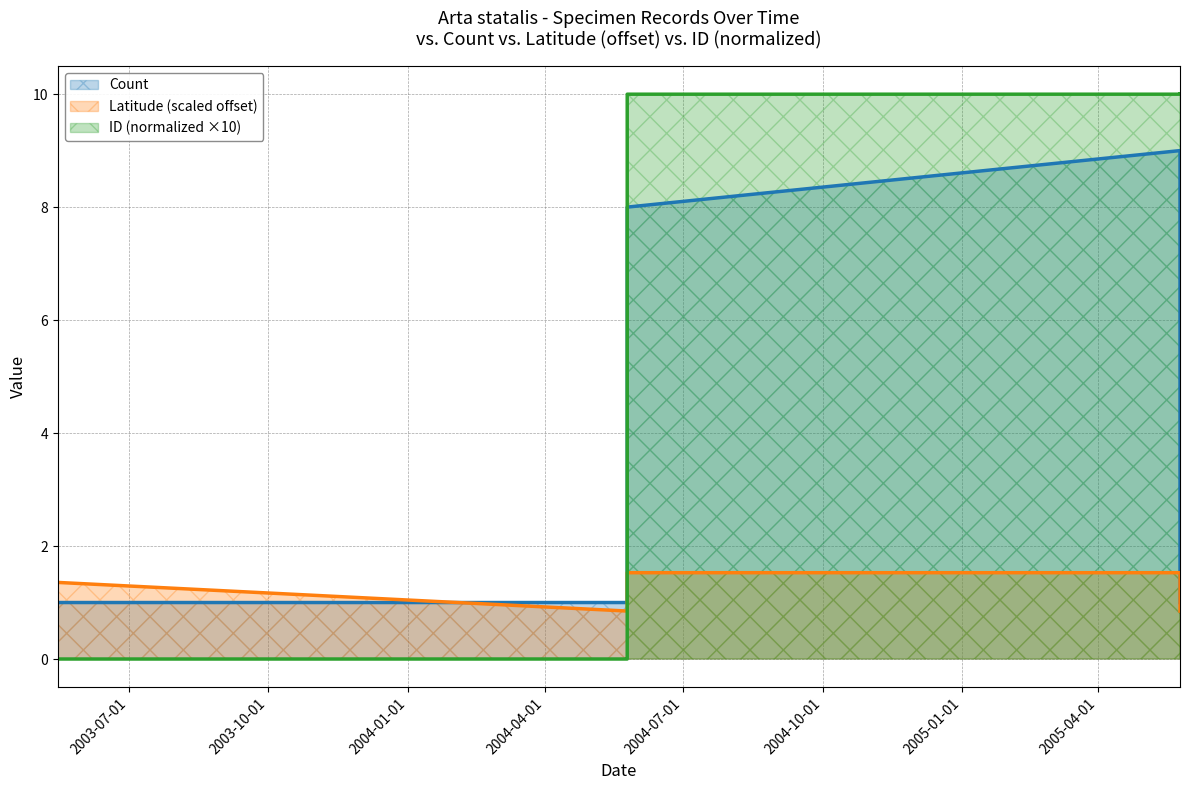

Which series has the largest total across all categories?

ID